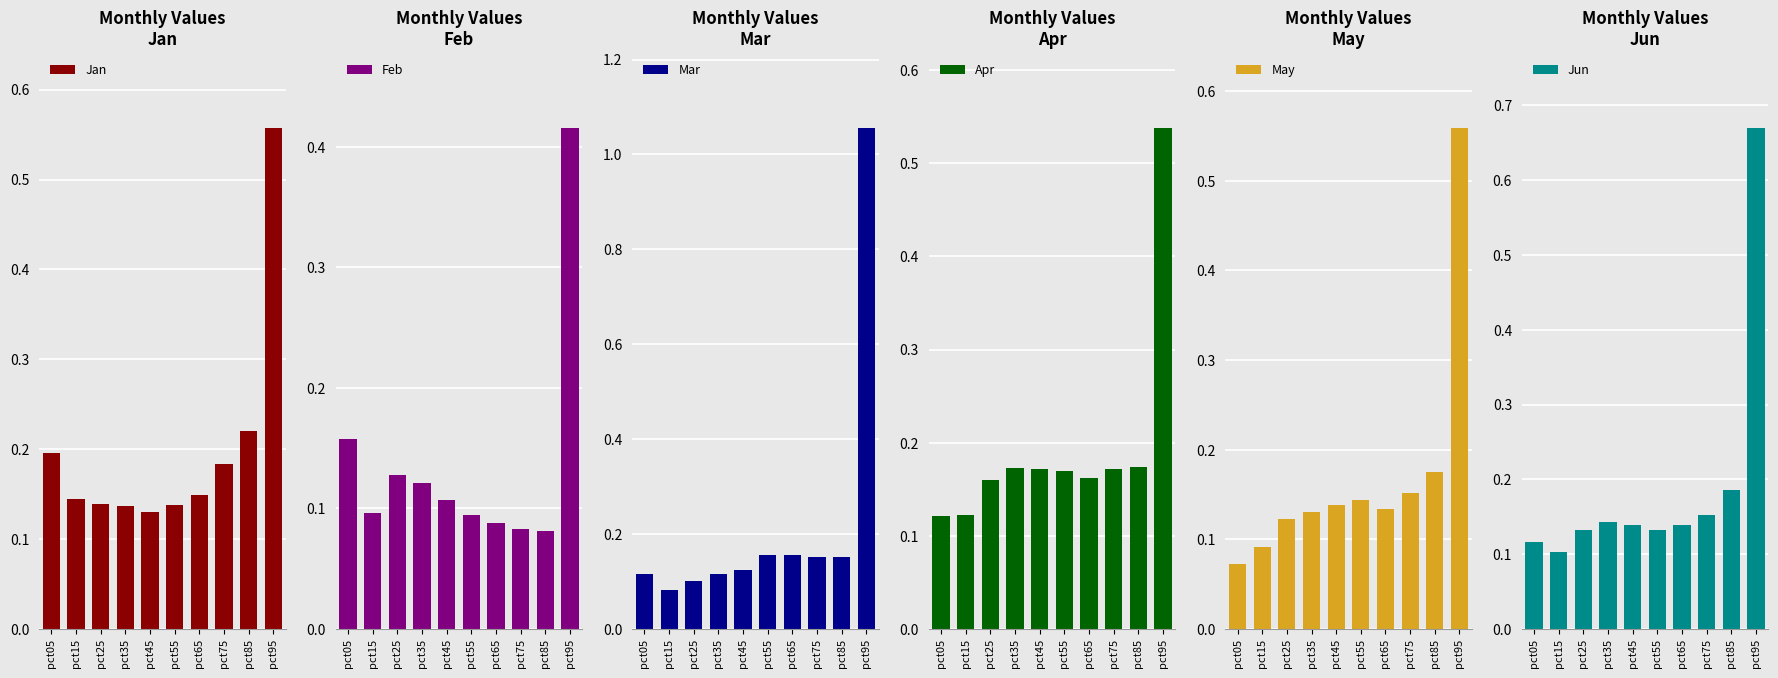

At which category does the chart reach its minimum across all series?

pct05